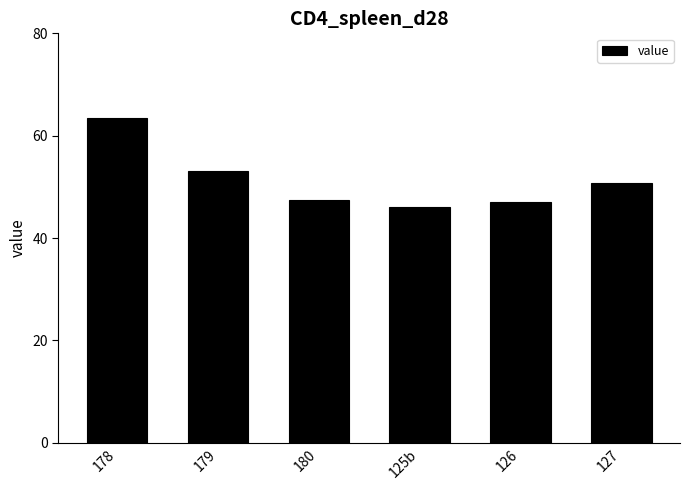

Which has a higher value, 125b or 126?

126